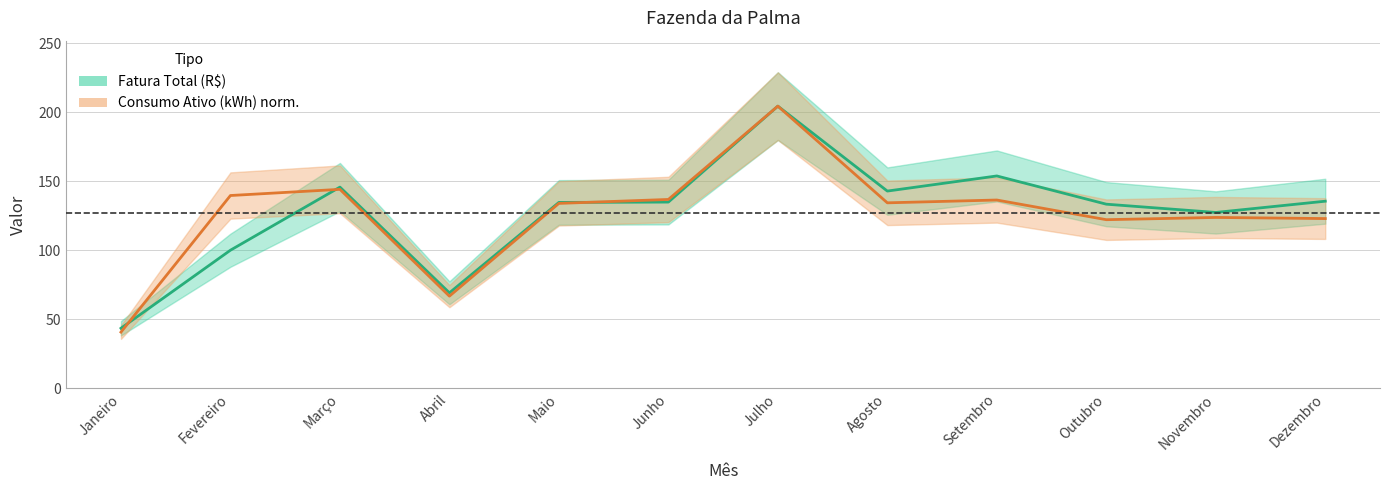

What position from the right is Janeiro?

12